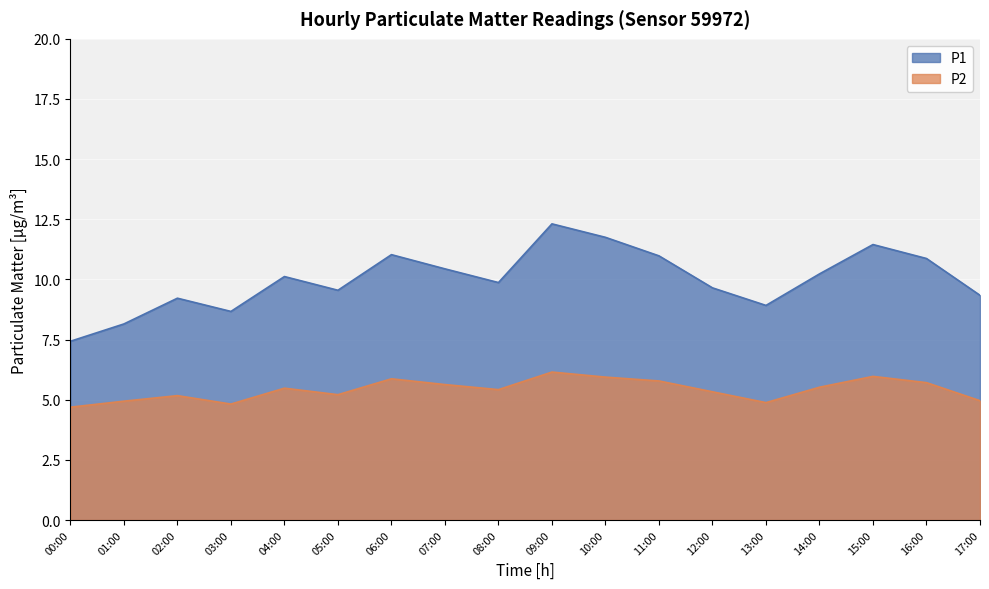

Which series has the largest range (max minus min)?

P1